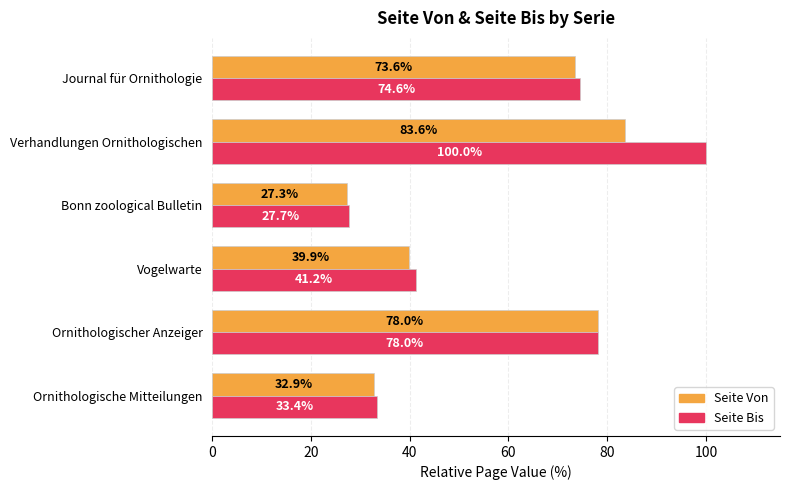

At which label is Seite Bis closest to 63?

Journal für Ornithologie